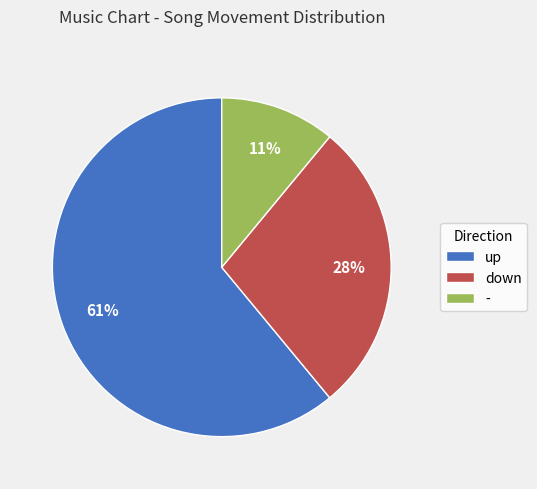

Does up account for over 50% of the chart?

Yes